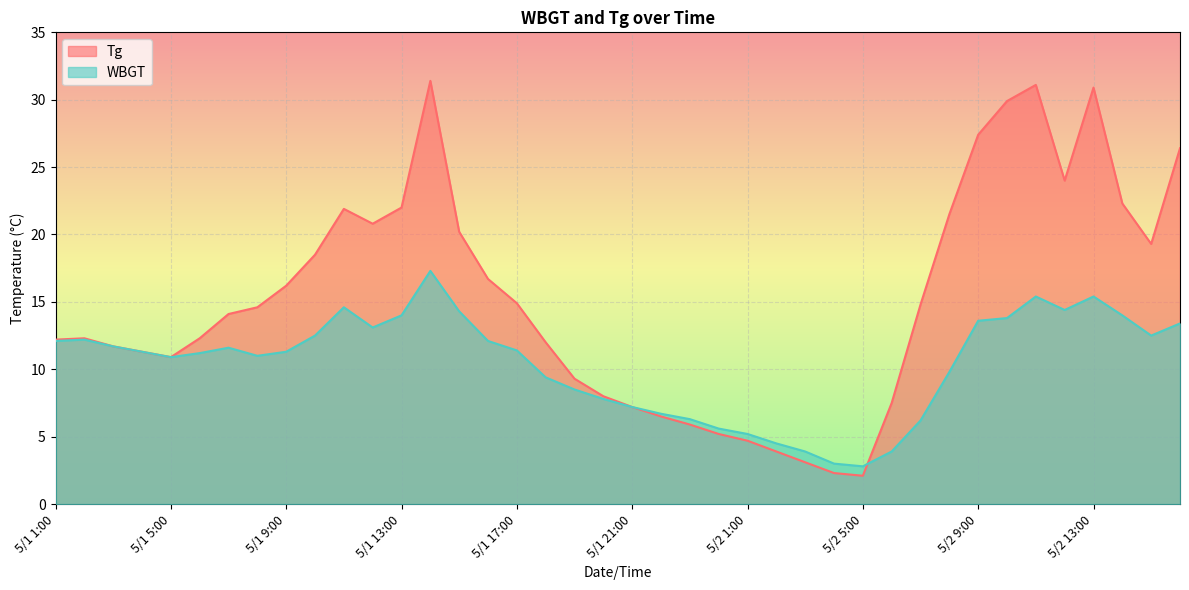

In WBGT, how many points are lower than both neighbors (excluding endpoints)?

6